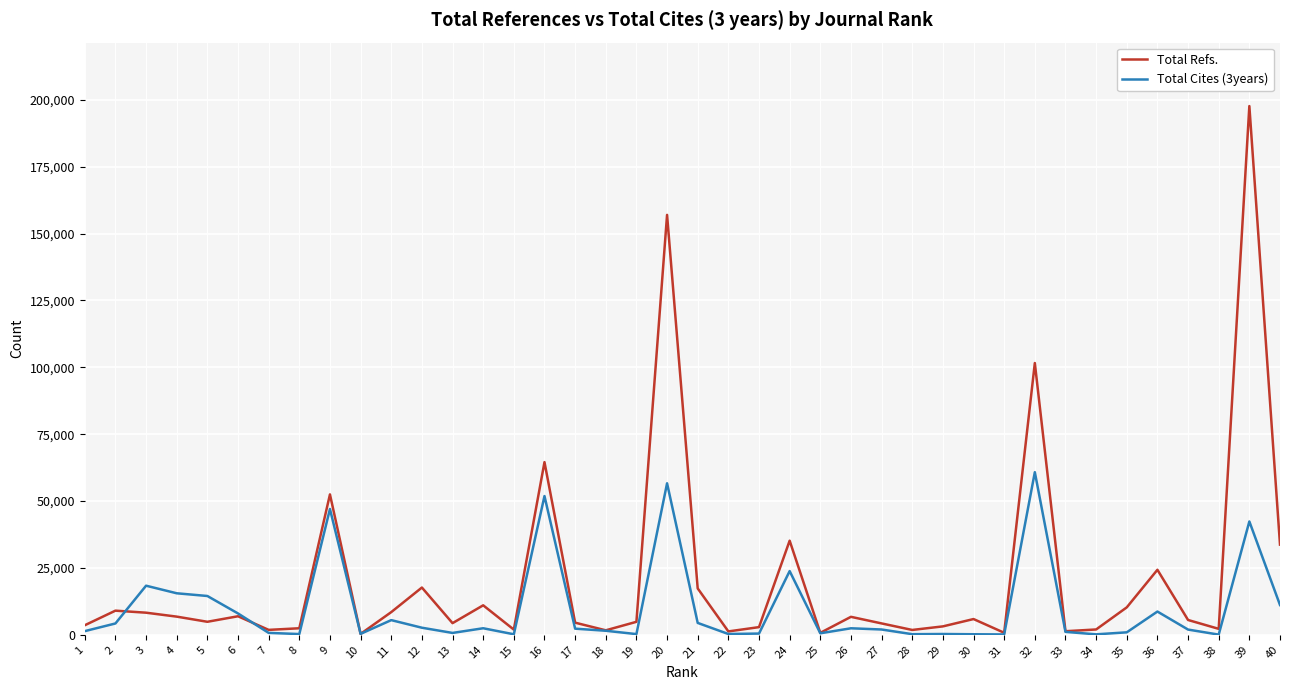

Which series has the largest range (max minus min)?

Total Refs.